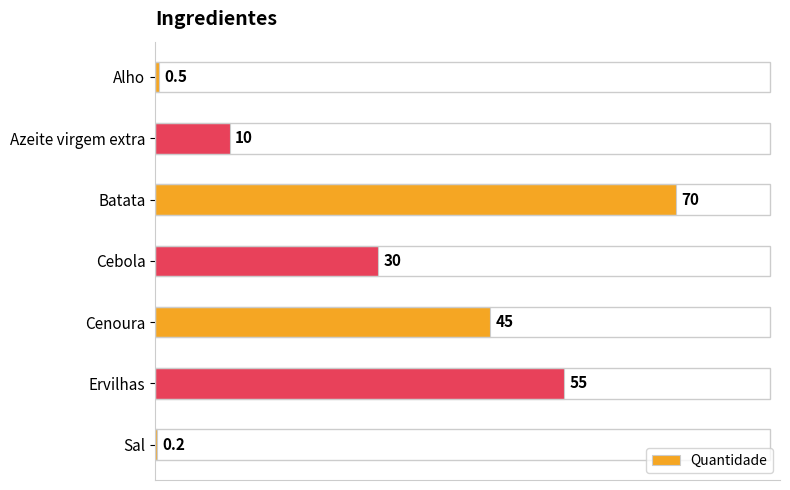

What is the approximate value at Ervilhas?

55.0